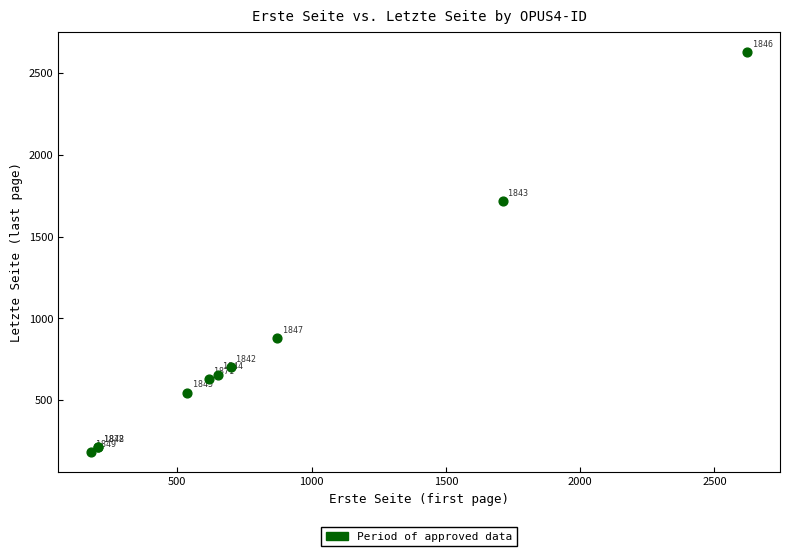

What Y value in the scatter plot is closest to 1405?

1717